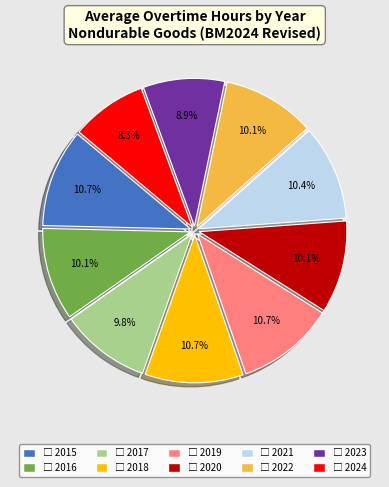

Does any single category account for the majority?

No